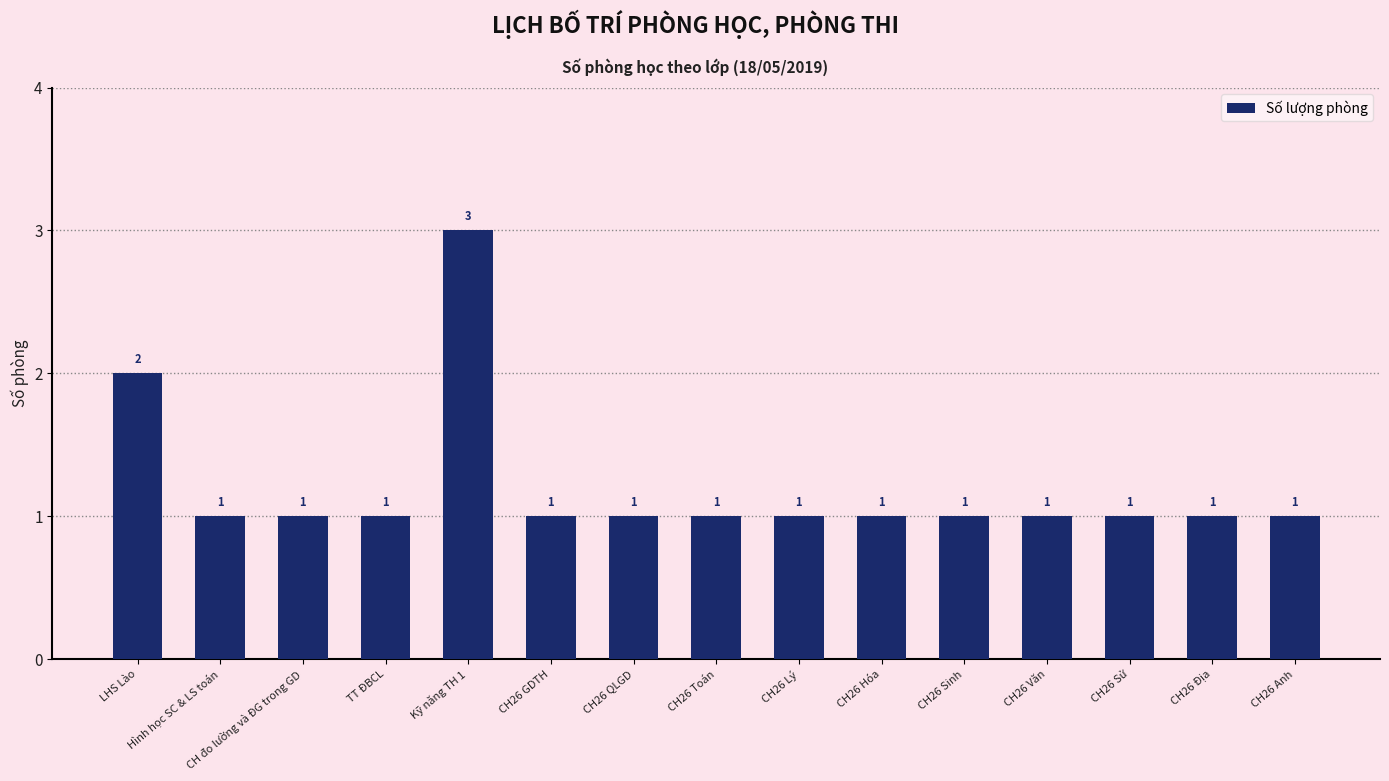

The chart shows a value of 0 at CH đo lường và ĐG trong GD. True or false?

False